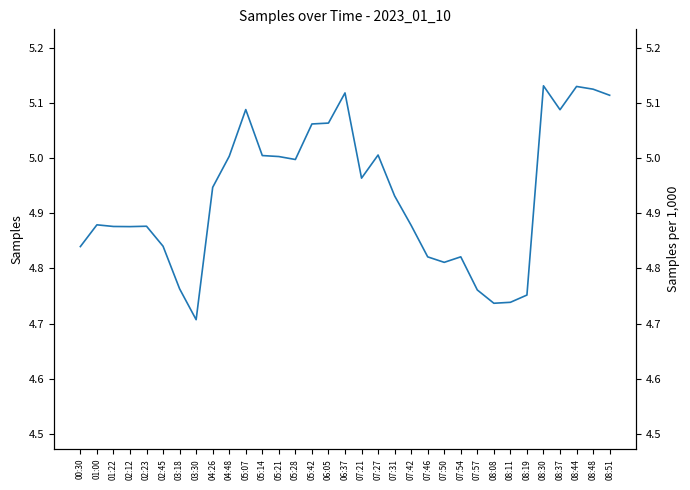

What is the greatest value displayed?

5132119